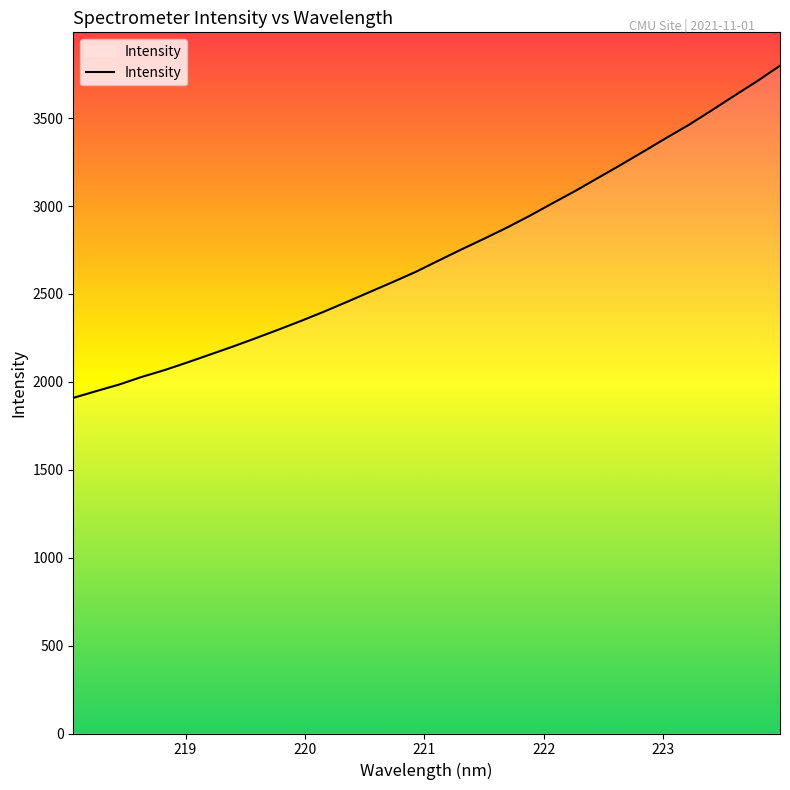

True or false: the data has more than 1 interior local peaks.

False